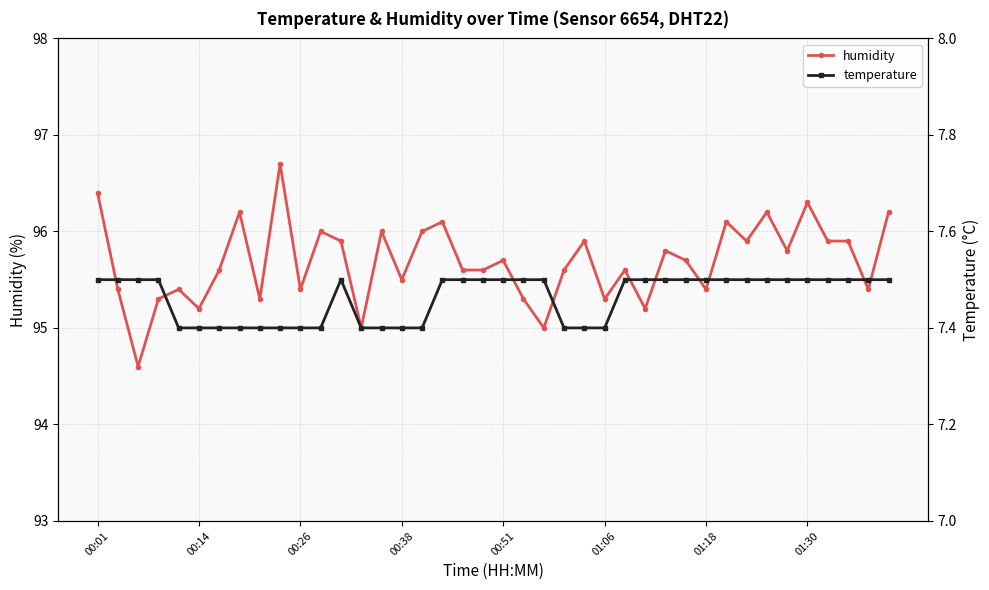

True or false: humidity and temperature cross at least once.

False